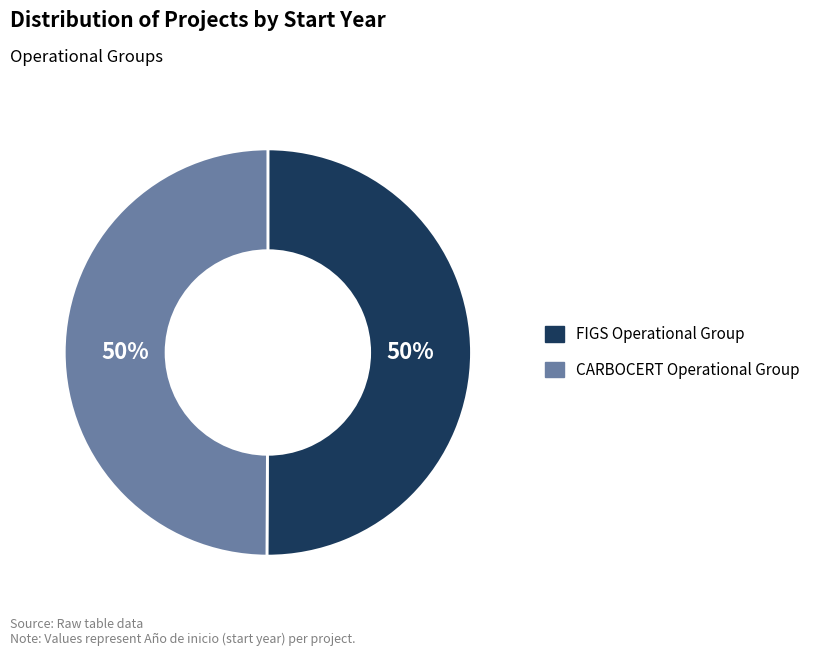

How many slices are in this pie chart?

2